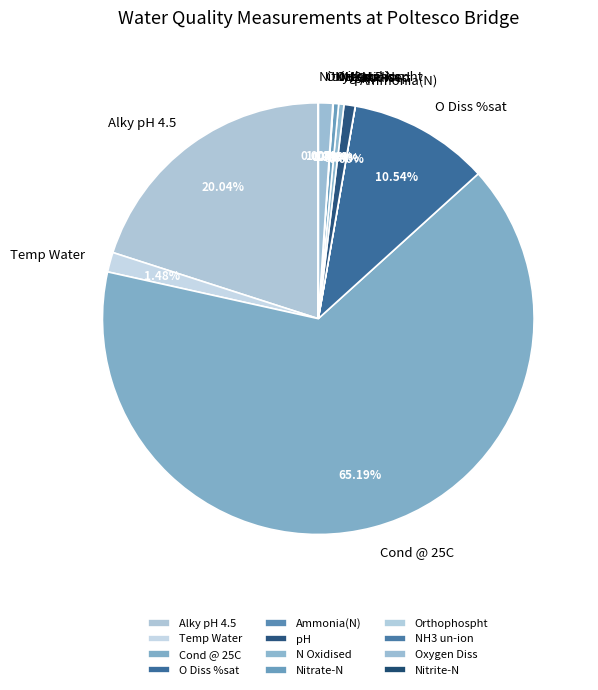

Between Nitrate-N and Cond @ 25C, which is larger?

Cond @ 25C